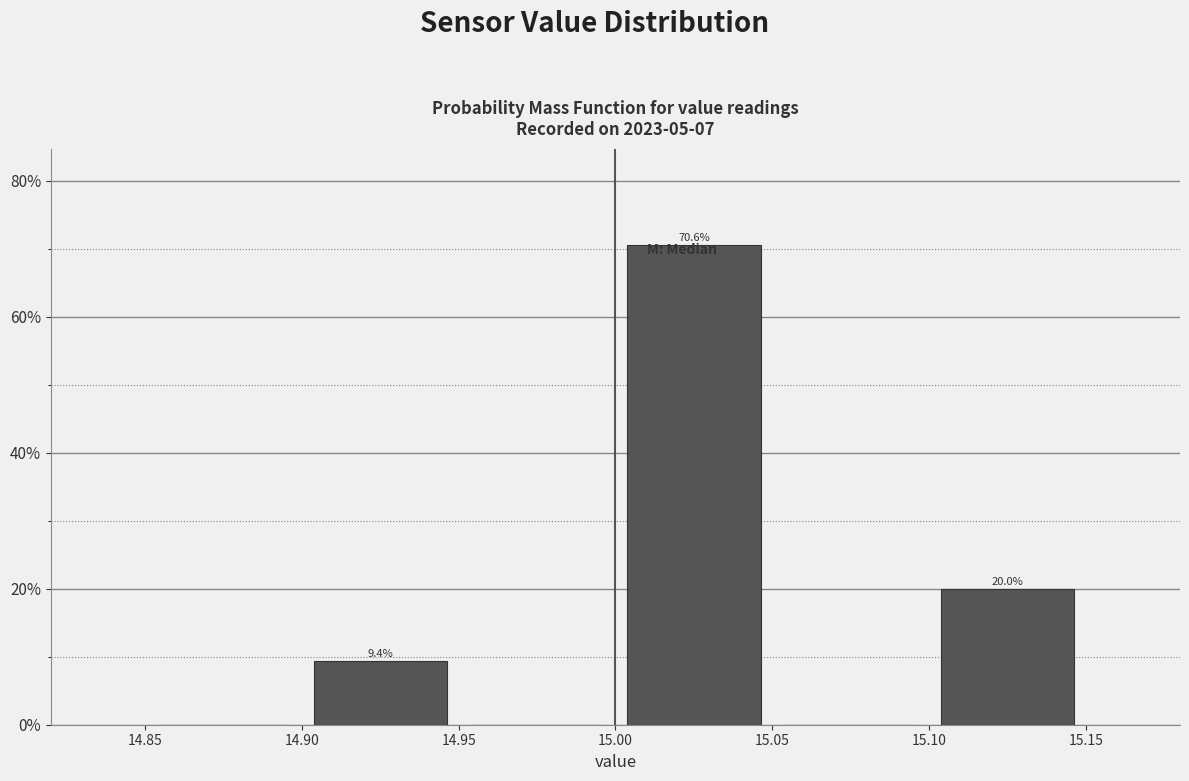

Which range on the x-axis has the tallest bar?

15.00 to 15.05